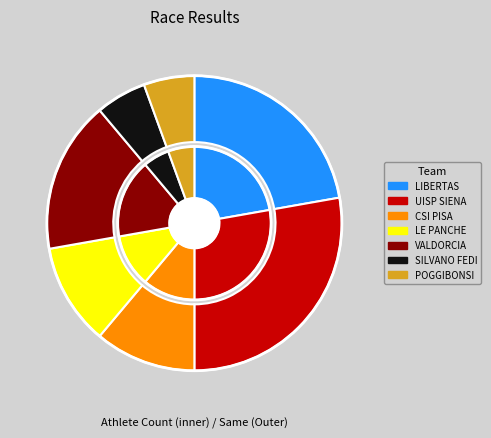

Rank the categories by value from lowest to highest.

A.S.D. SILVANO FEDI PISTOIA, U.POL.POGGIBONSESE, POLISPORTIVA CSI PISA APS-ASD, G.S. LE PANCHE CASTELQUARTO, ASD ATLETICA VALDORCIA 2003, LIBERTAS ATL.VALDELSA, UISP ATLETICA SIENA